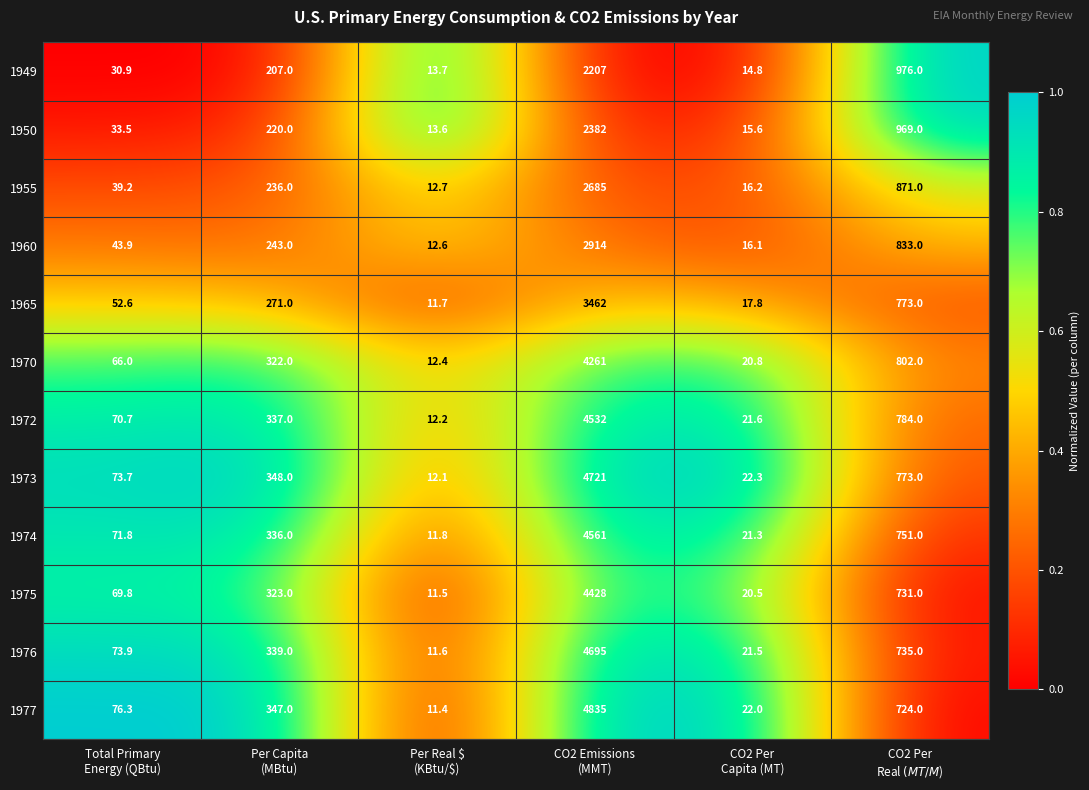

What is the sum of all 1976 values?

5876.0